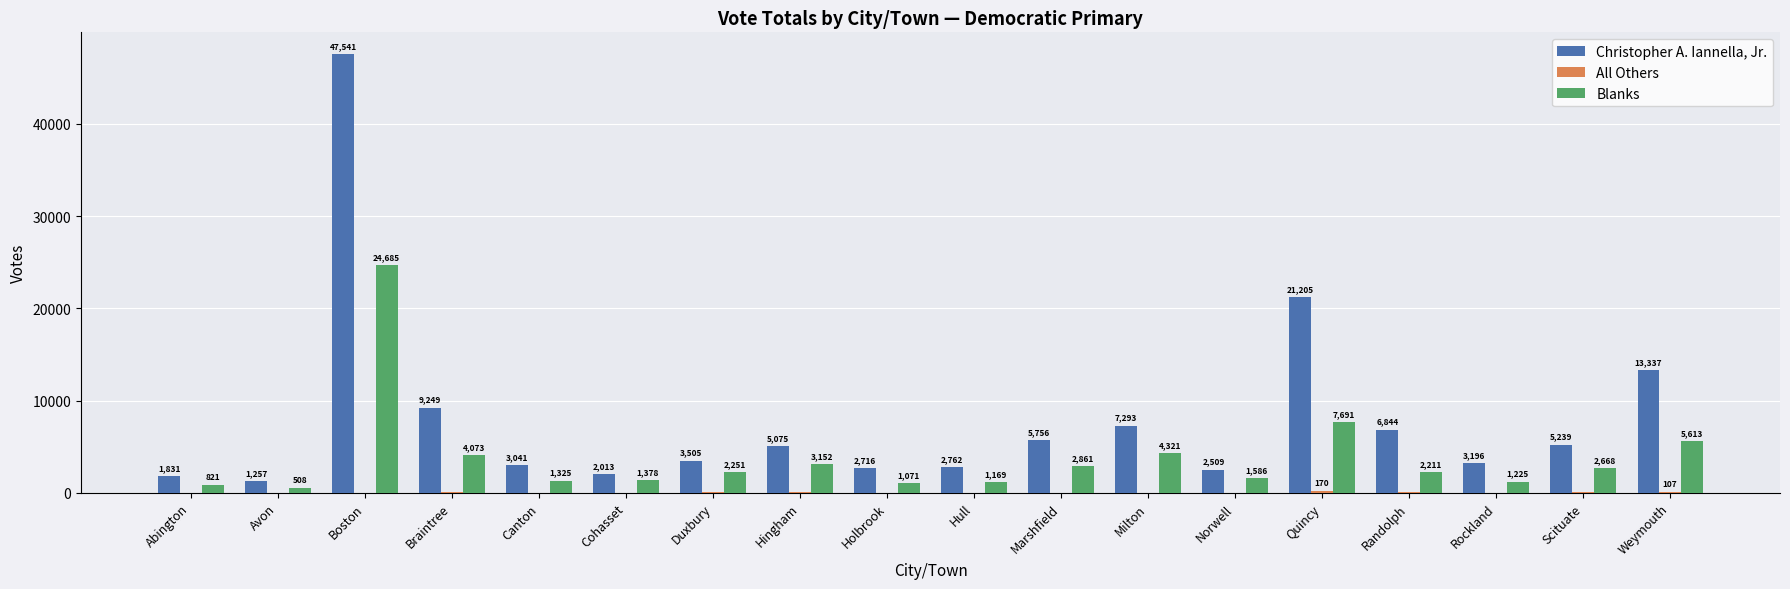

What is the total value across all series at Boston?

72229